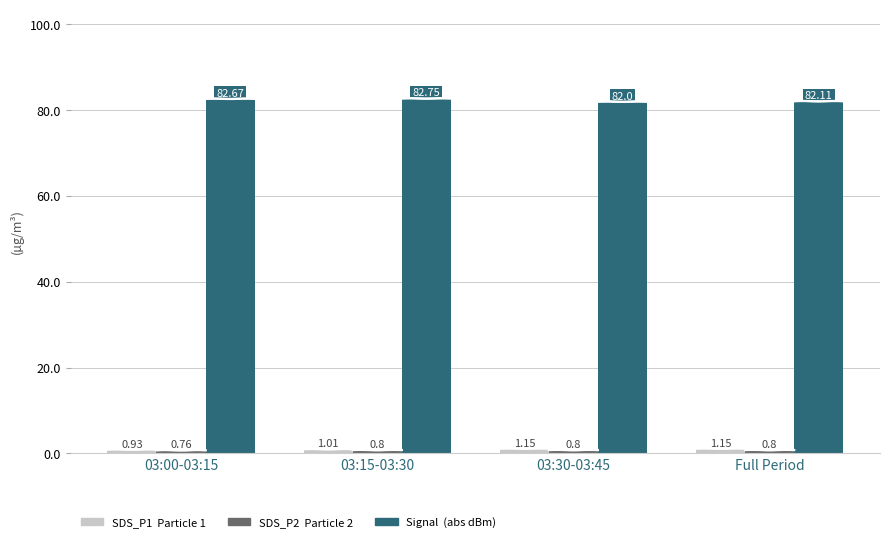

Rank the categories by SDS_P2 value from highest to lowest.

03:15-03:30, 03:30-03:45, Full Period, 03:00-03:15